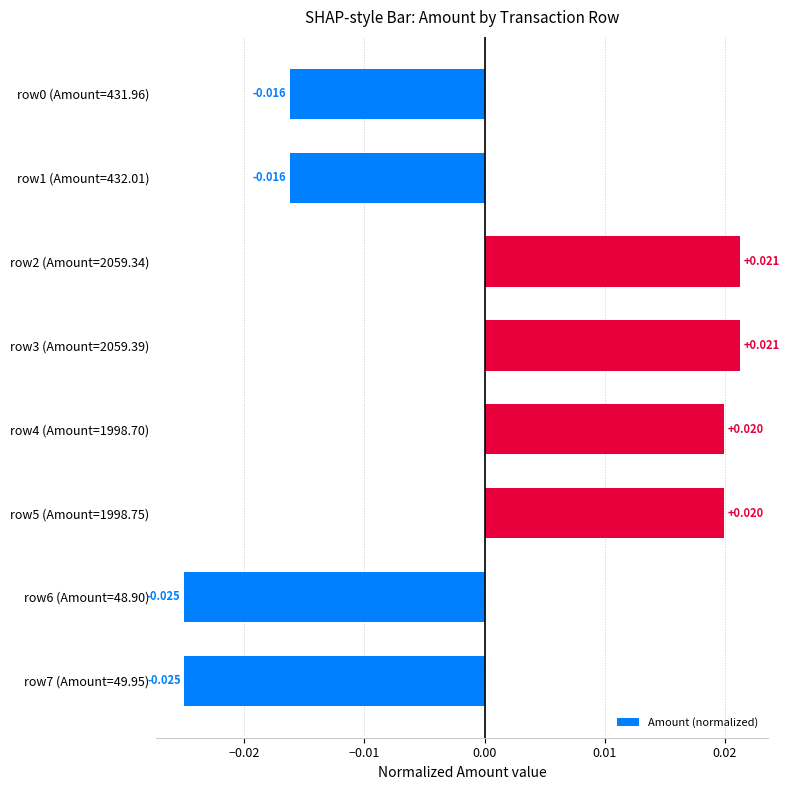

How many data points are less than 0?

4